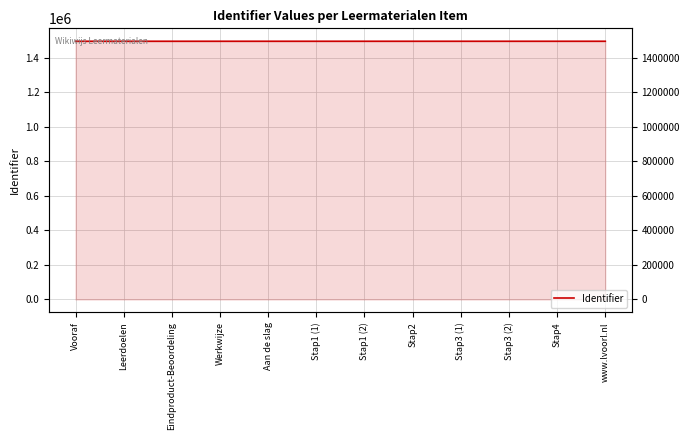

Which has a higher value, Werkwijze or Stap1 (1)?

Stap1 (1)